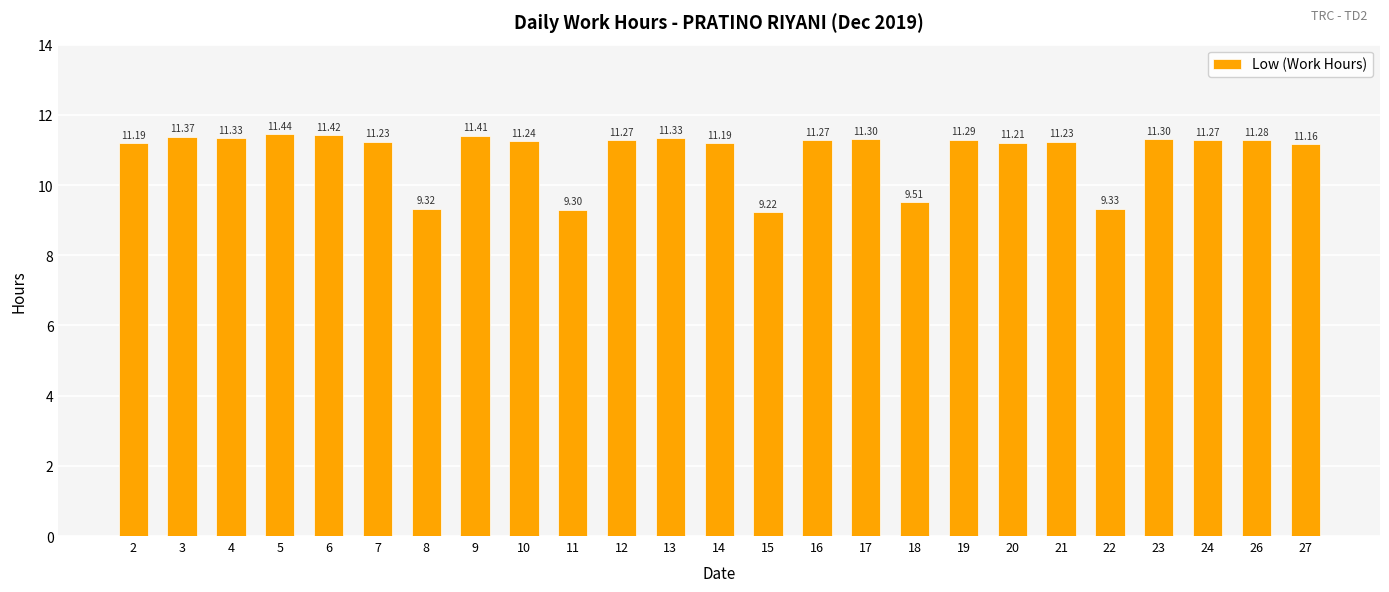

What is the sum of all values?

272.4